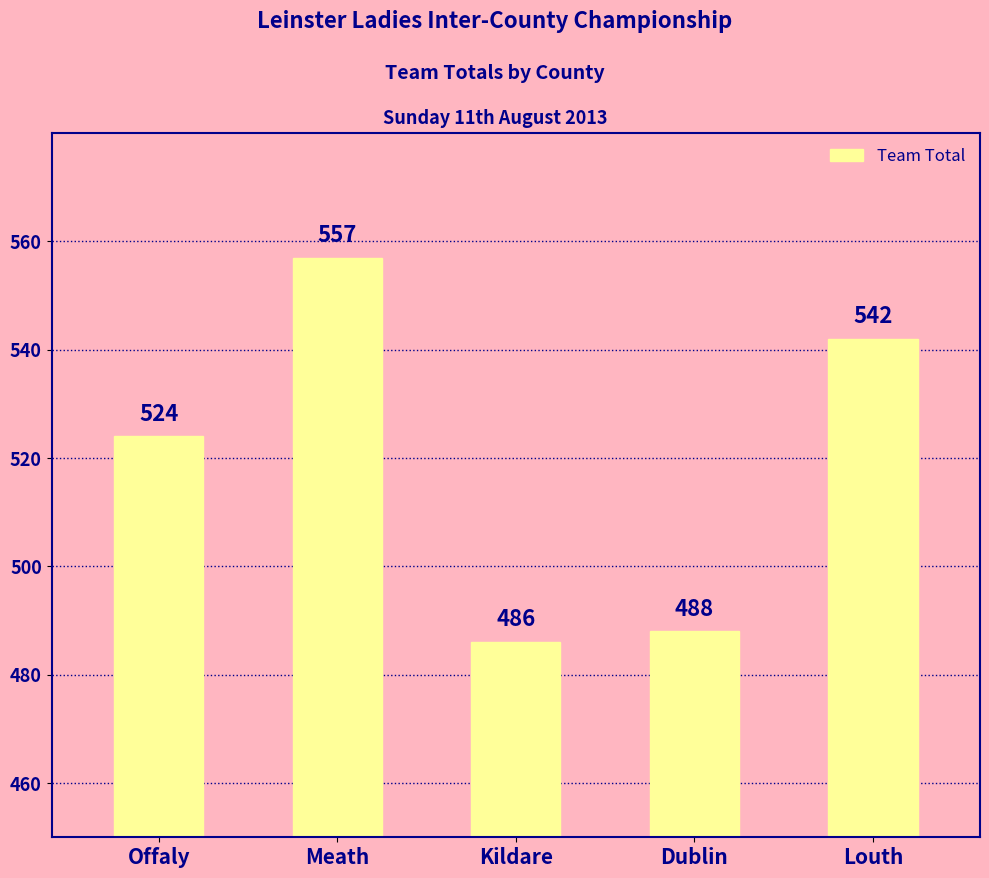

Are the bars horizontal?

No